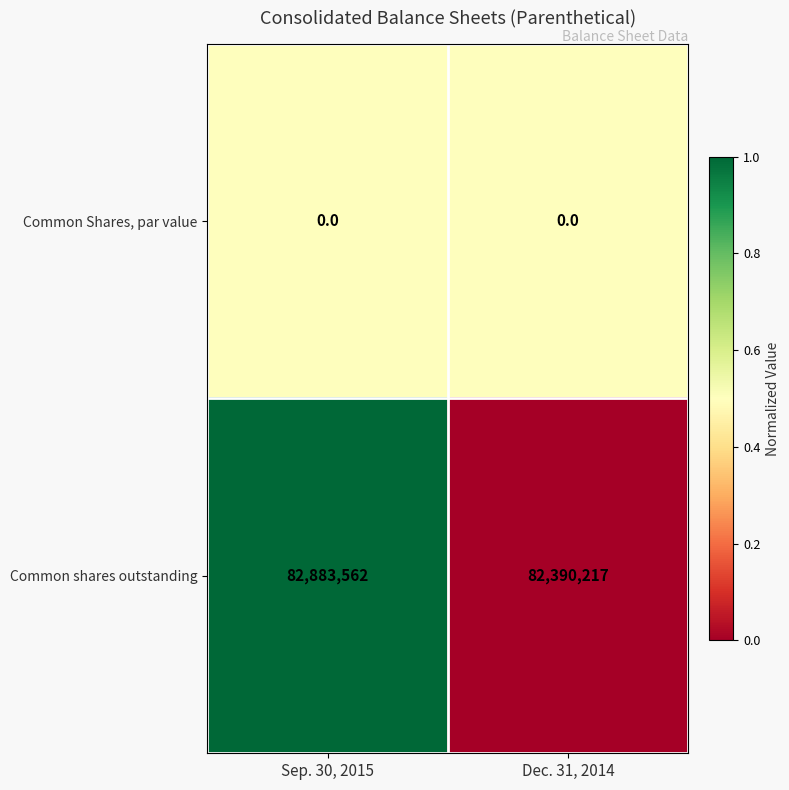

Which series has the largest total across all categories?

Common shares outstanding